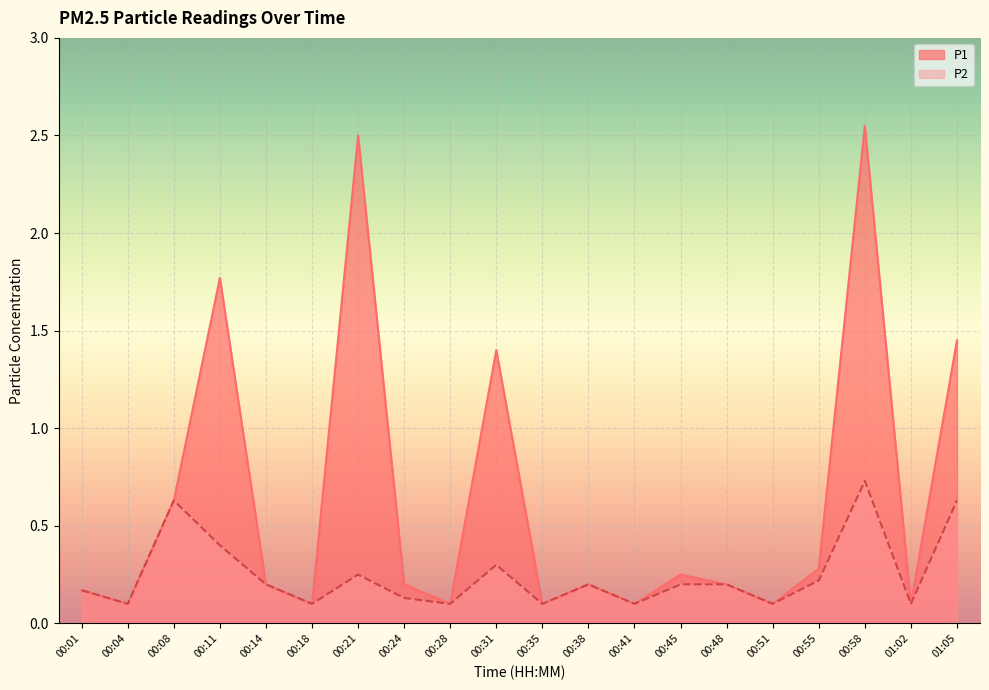

True or false: P1 and P2 cross at least once.

False